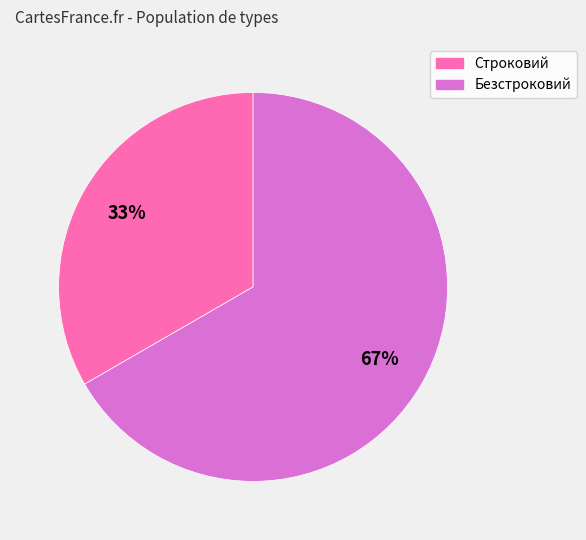

Is the sum of Строковий and Безстроковий greater than half?

Yes